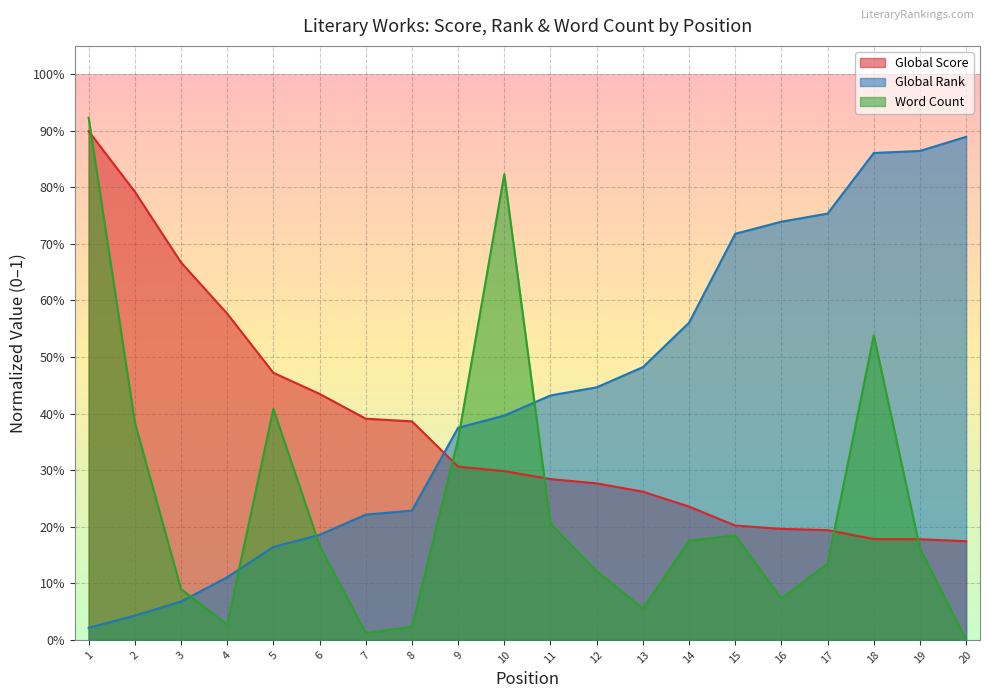

Reading left to right, list all the values displayed in this chart.

Global Score: 1=0.9	2=0.8	3=0.7	4=0.6	5=0.5	6=0.4	7=0.4	8=0.4	9=0.3	10=0.3	11=0.3	12=0.3	13=0.3	14=0.2	15=0.2	16=0.2	17=0.2	18=0.2	19=0.2	20=0.2
Global Rank: 1=0.0	2=0.0	3=0.1	4=0.1	5=0.2	6=0.2	7=0.2	8=0.2	9=0.4	10=0.4	11=0.4	12=0.4	13=0.5	14=0.6	15=0.7	16=0.7	17=0.8	18=0.9	19=0.9	20=0.9
Word Count: 1=0.9	2=0.4	3=0.1	4=0.0	5=0.4	6=0.2	7=0.0	8=0.0	9=0.4	10=0.8	11=0.2	12=0.1	13=0.1	14=0.2	15=0.2	16=0.1	17=0.1	18=0.5	19=0.2	20=0.0